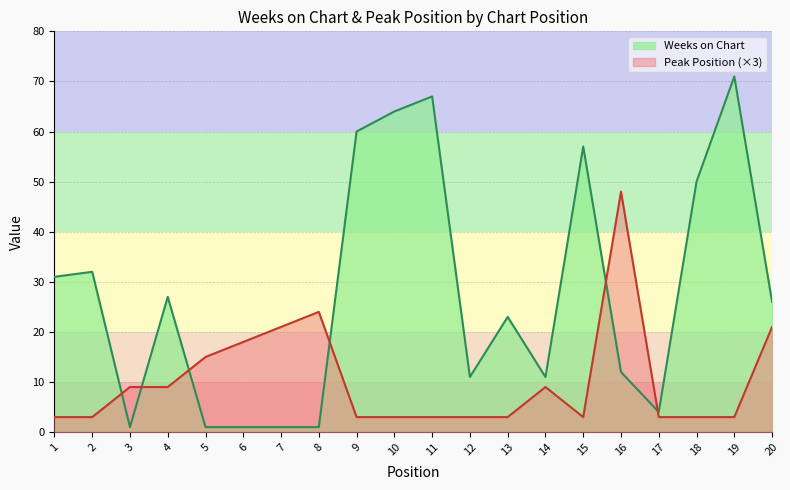

How many series are shown in this chart?

2